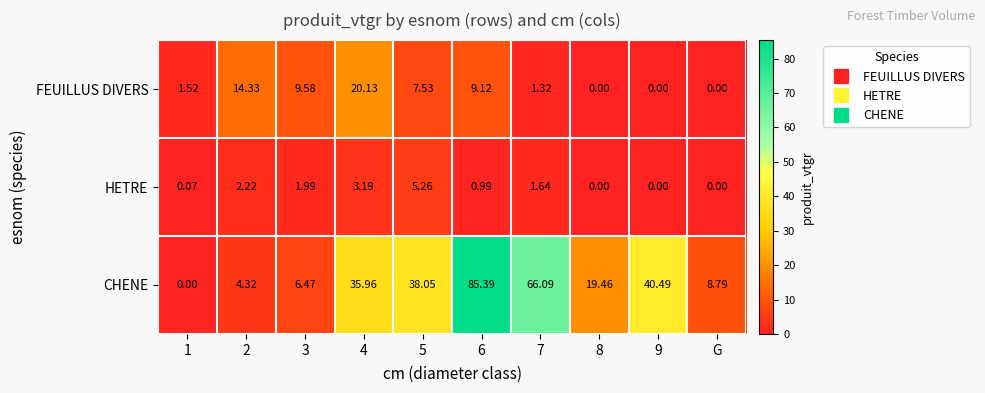

Rank the series by their average value, from lowest to highest.

HETRE, FEUILLUS DIVERS, CHENE